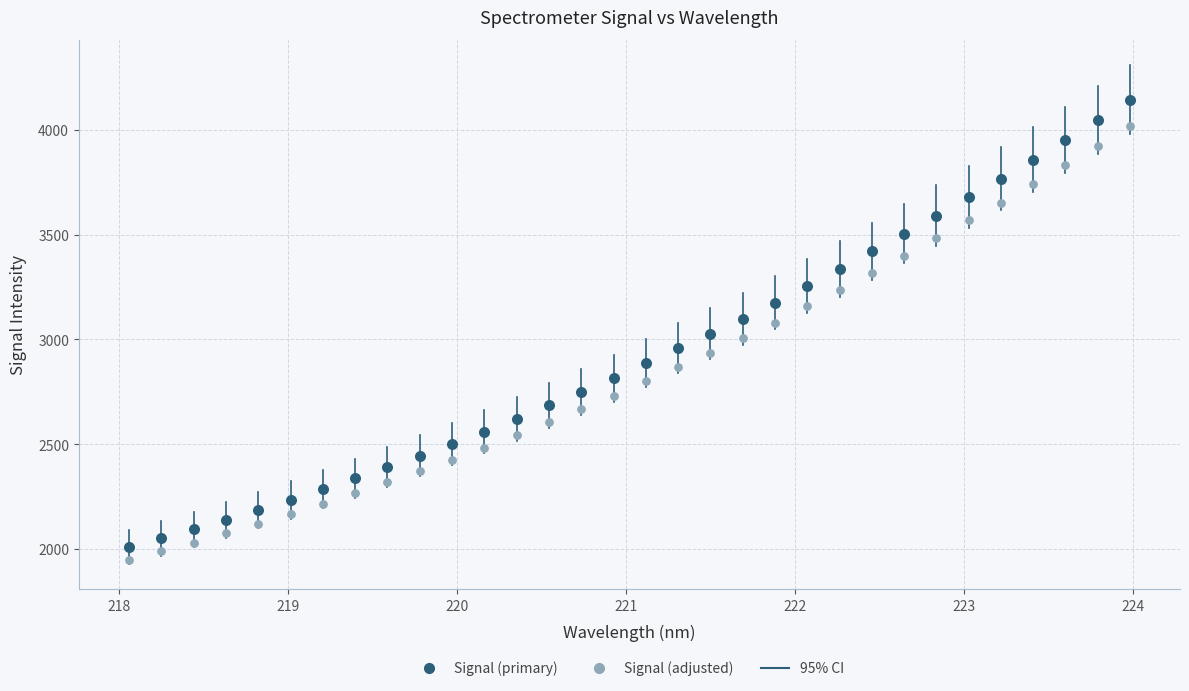

Which series has the widest spread of Y values?

Signal (primary)